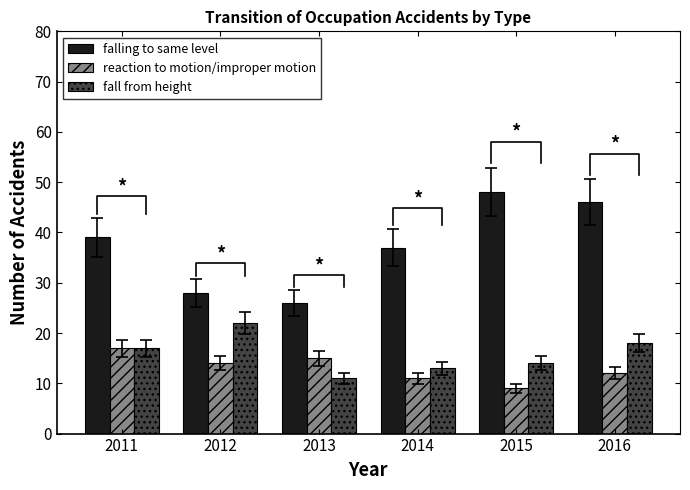

What is the difference between the maximum and minimum values in the fall from height series?

11